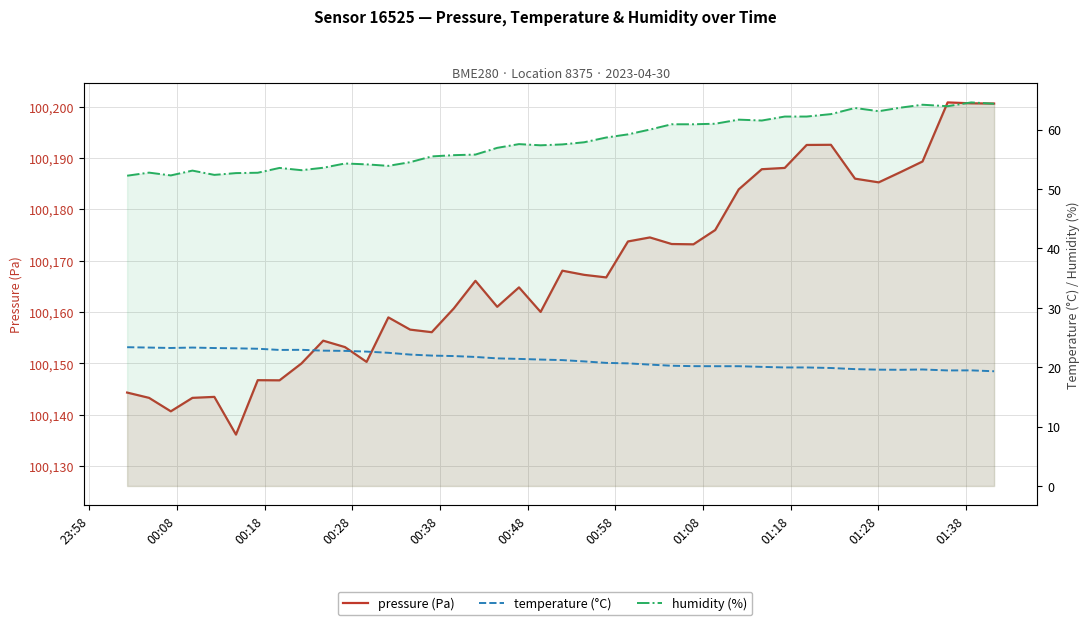

How many values in the temperature (°C) series exceed 21?

21